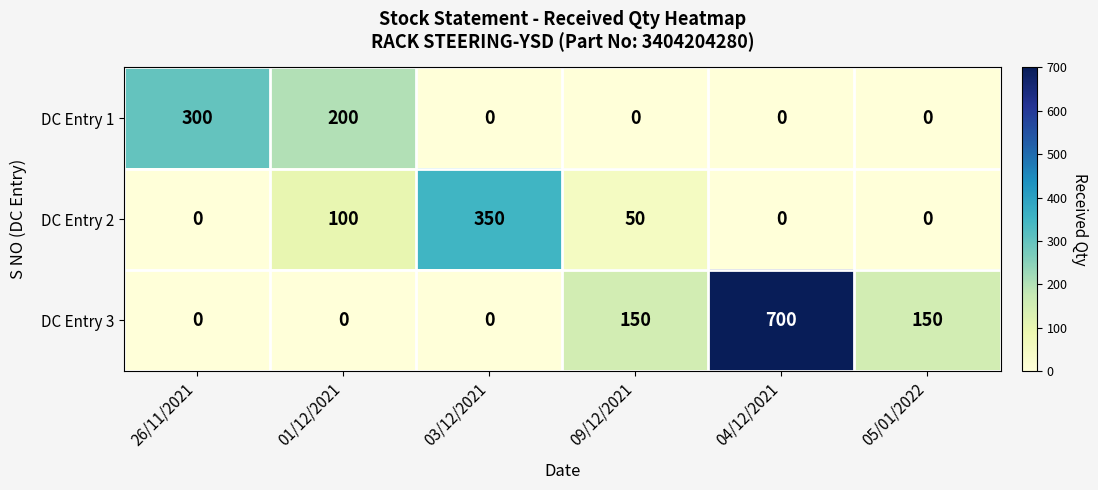

Which series changed the most between 03/12/2021 and 09/12/2021?

DC Entry 2